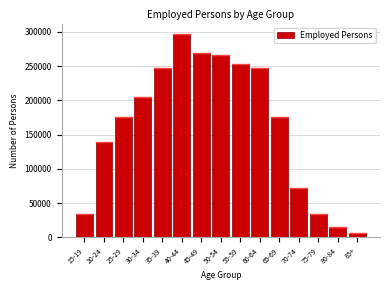

What is the approximate value at 70-74?

72411